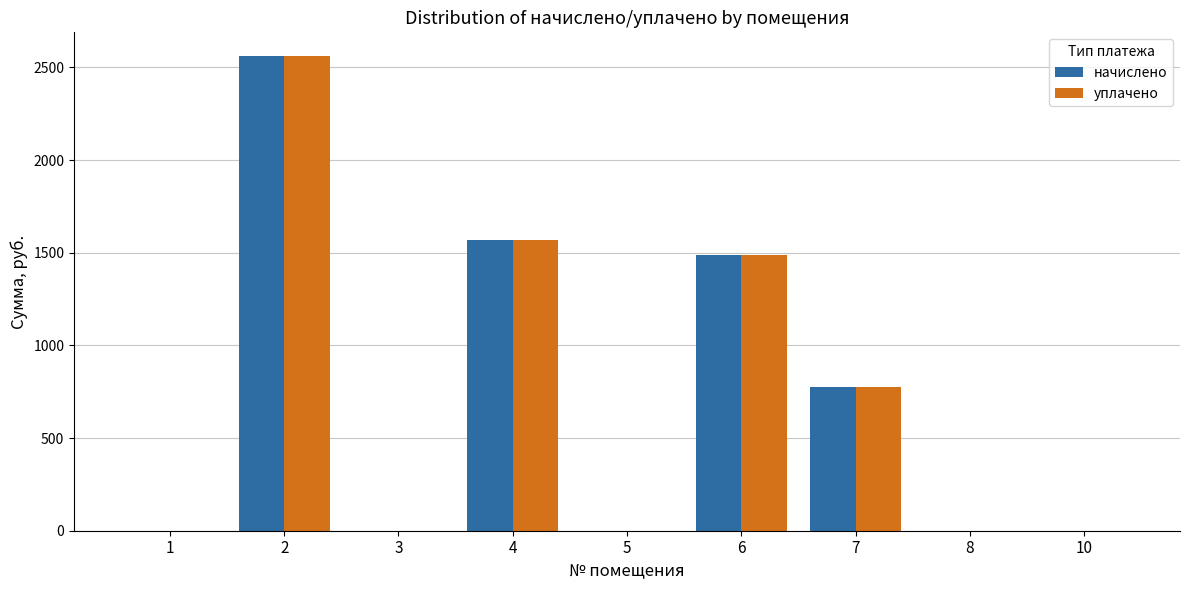

What is the greatest value displayed?

2561.6